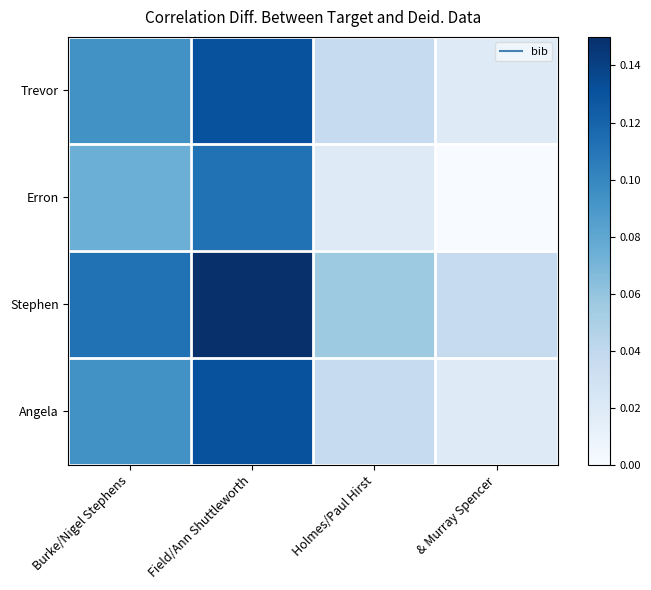

Which label corresponds to the largest value in the chart?

Field/Ann Shuttleworth